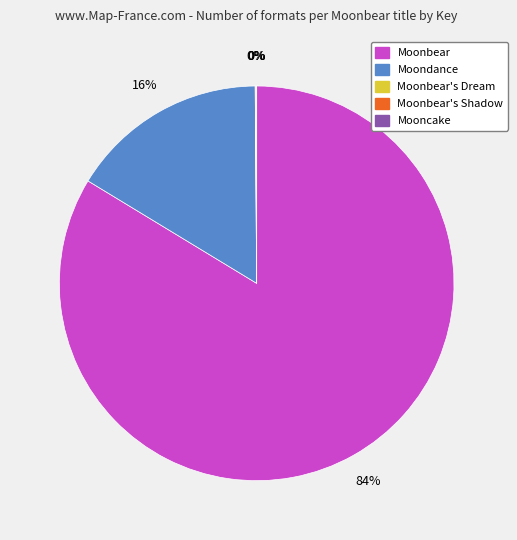

Is there any slice that represents more than half of the pie?

Yes